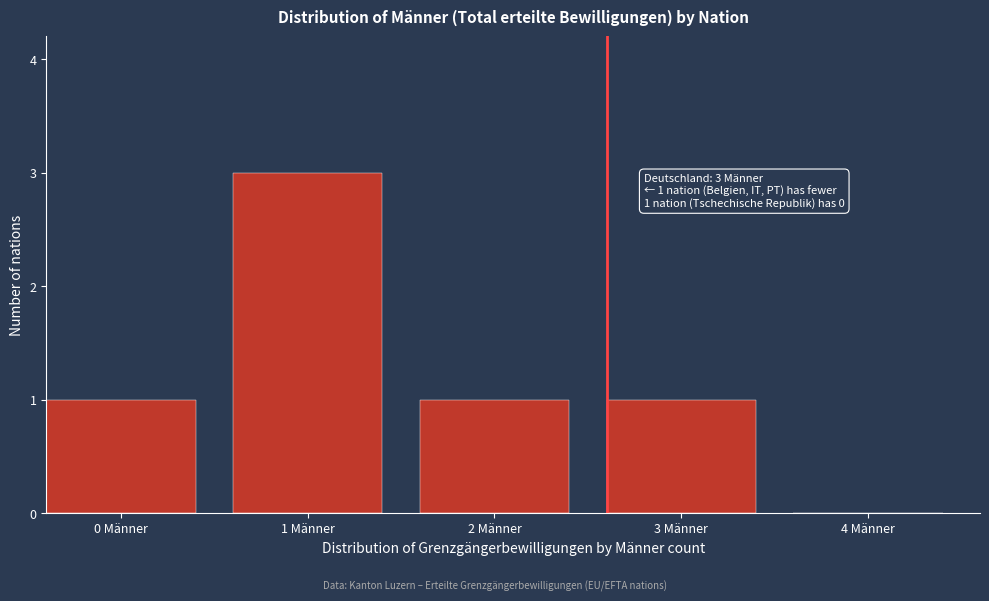

Reading left to right, transcribe all the data shown in this chart.

0 Männer=1	1 Männer=3	2 Männer=1	3 Männer=1	4 Männer=0